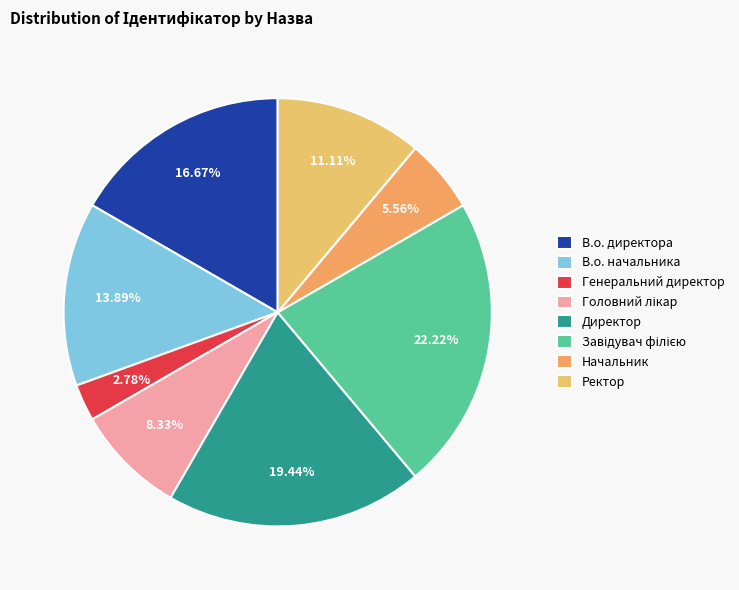

Rank the categories by value from highest to lowest.

Завідувач філією, Директор, В.о. директора, В.о. начальника, Ректор, Головний лікар, Начальник, Генеральний директор